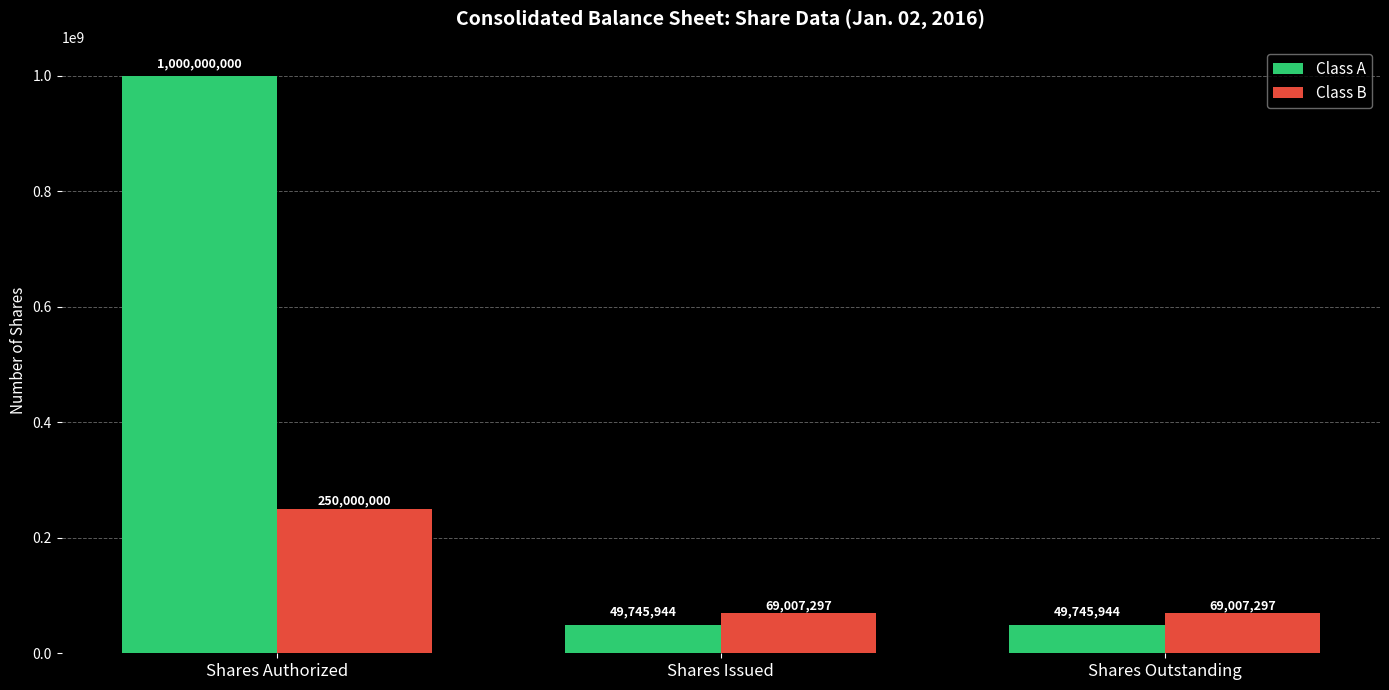

Reading left to right, transcribe all the data shown in this chart.

Class A: Shares Authorized=1000000000	Shares Issued=49745944	Shares Outstanding=49745944
Class B: Shares Authorized=250000000	Shares Issued=69007297	Shares Outstanding=69007297